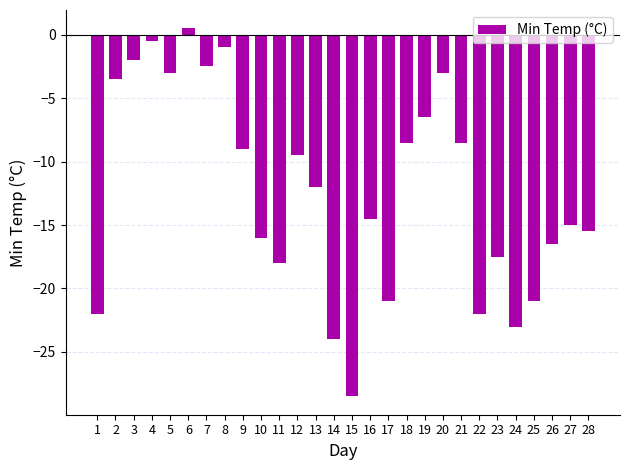

True or false: the data shows -13.6 at 21.

False